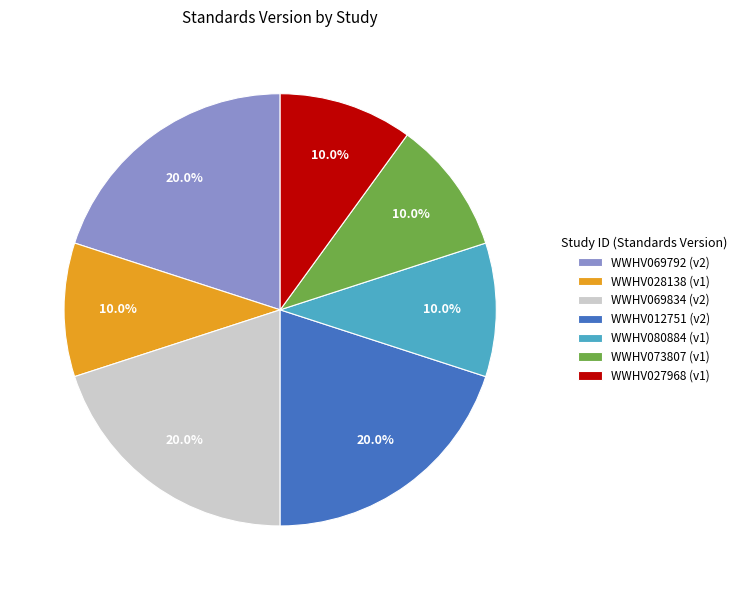

True or false: WWHV027968 accounts for 10% of the total.

True